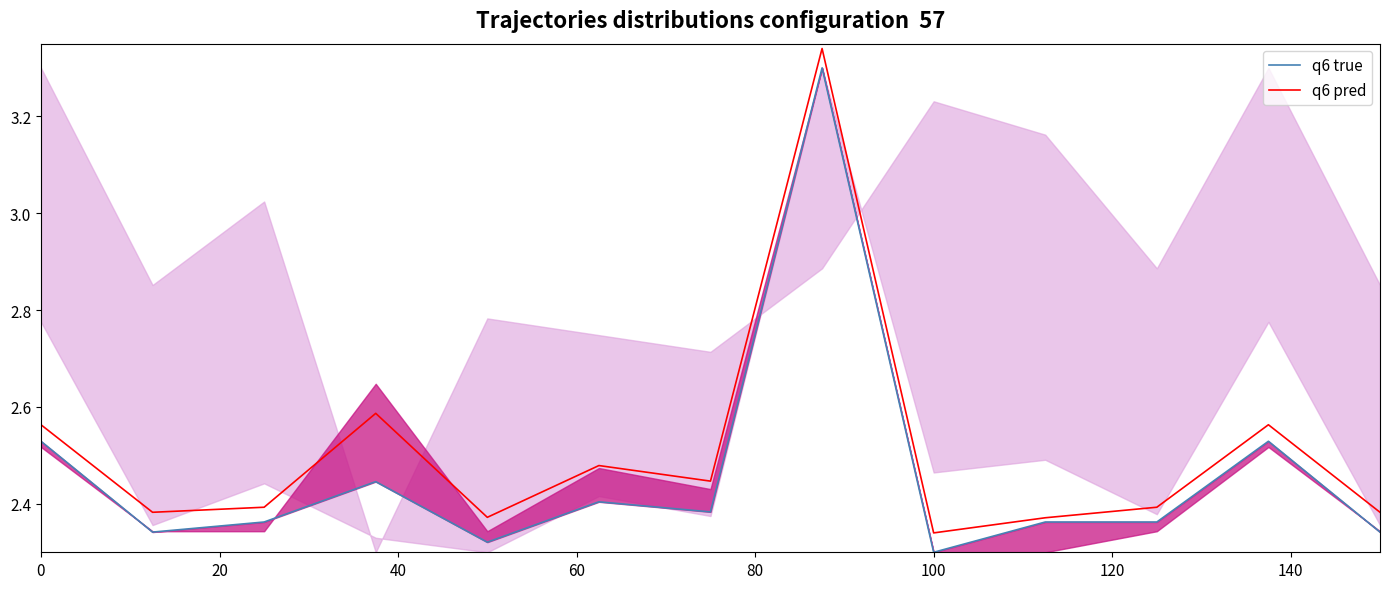

Which category has the lowest value in the q6 pred series?

100